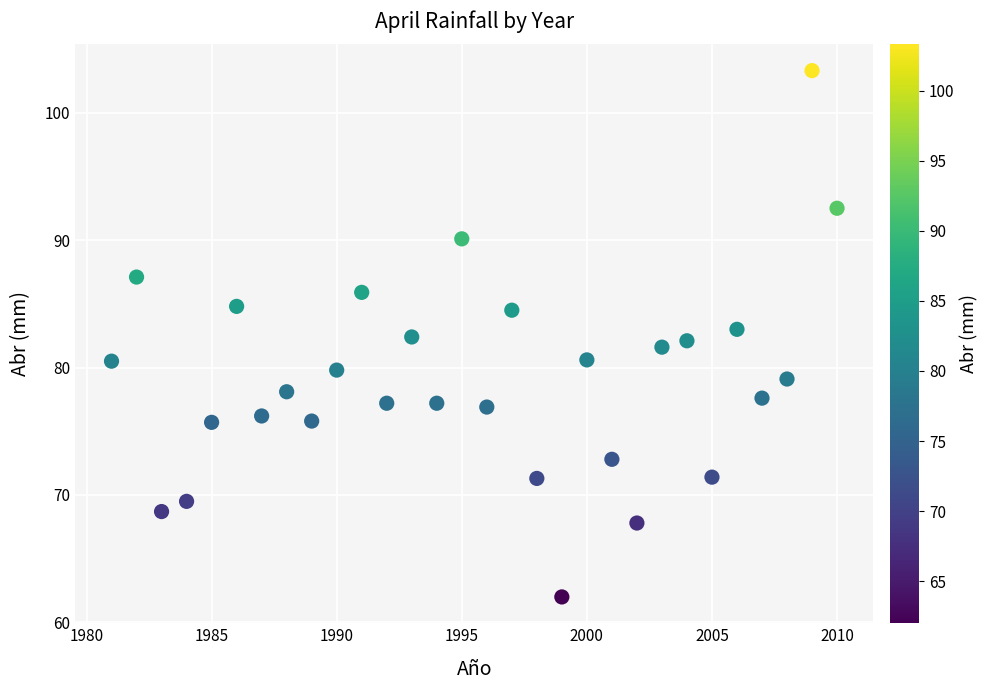

What is the range of X values (max minus min)?

29.0